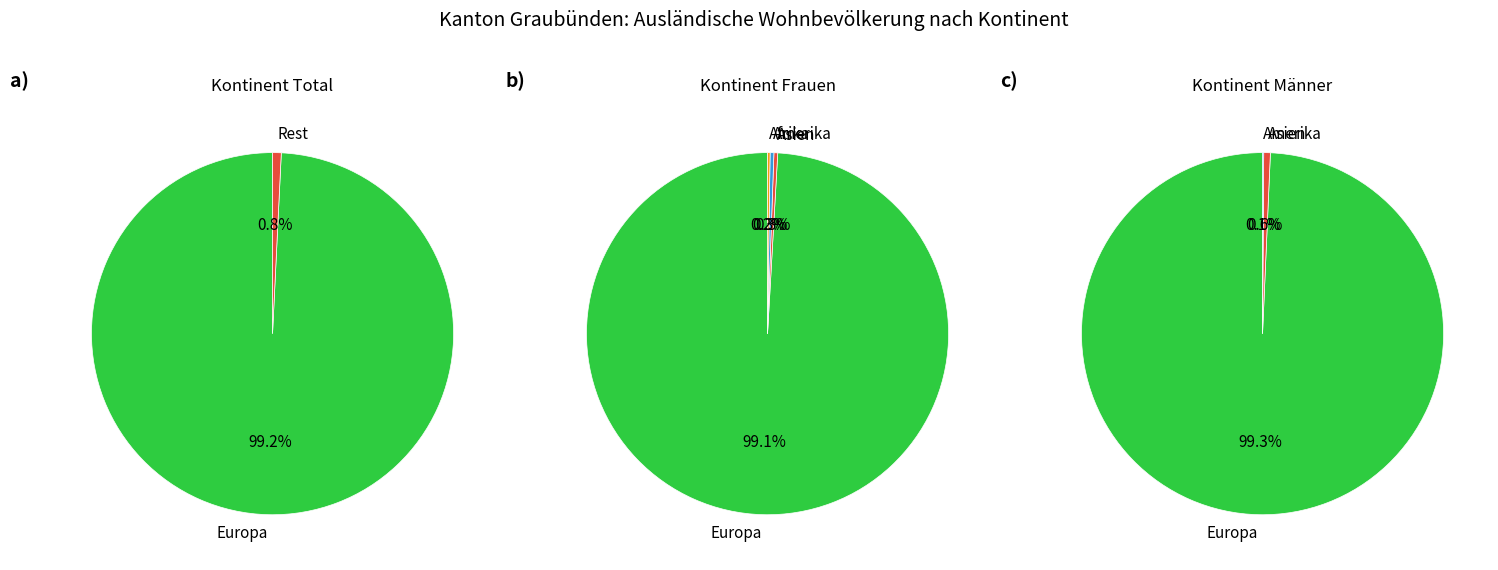

Count the number of slices in the pie.

5